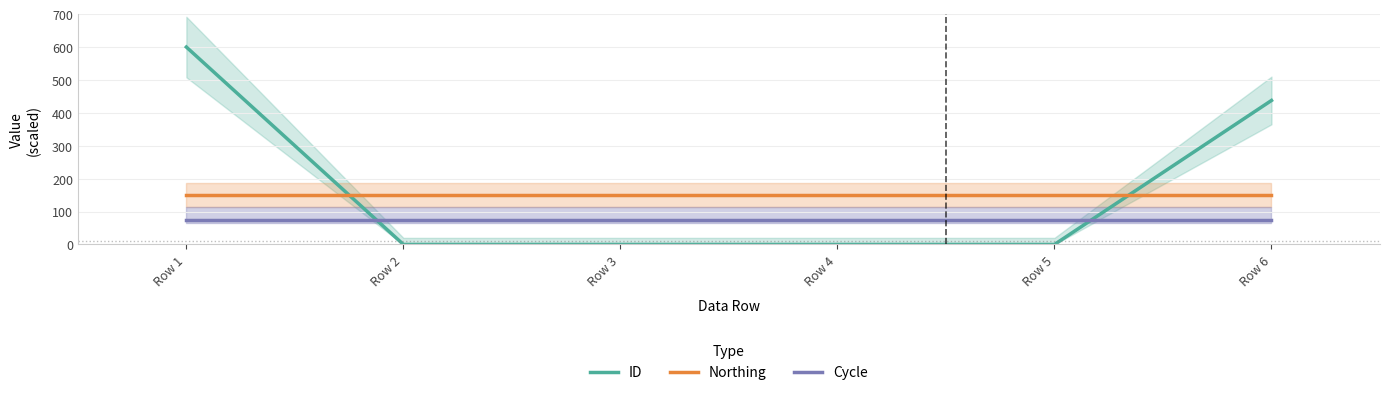

How many times do ID and Cycle cross each other?

2